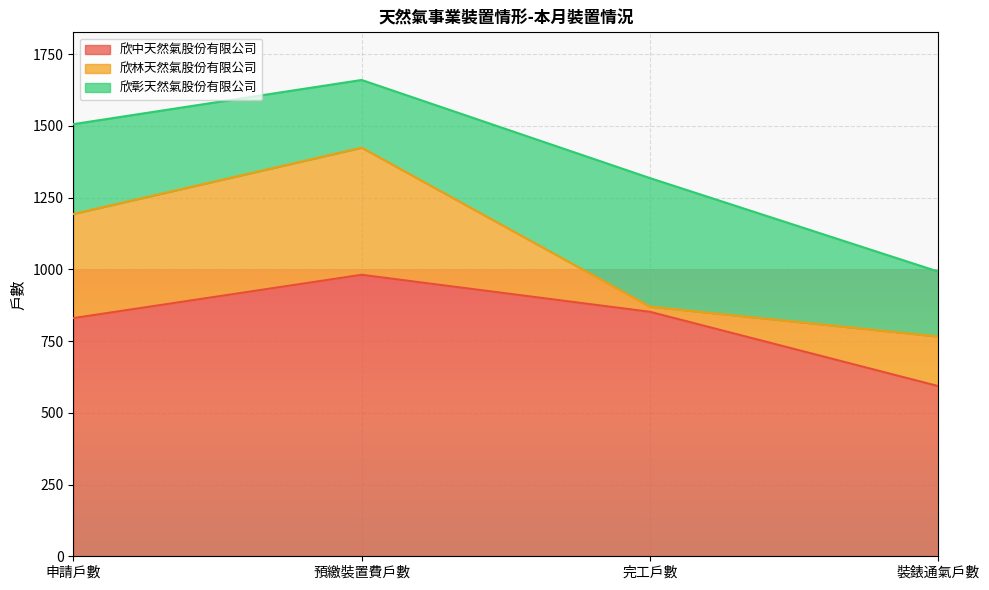

True or false: 欣林天然氣股份有限公司 and 欣中天然氣股份有限公司 intersect in this chart.

False